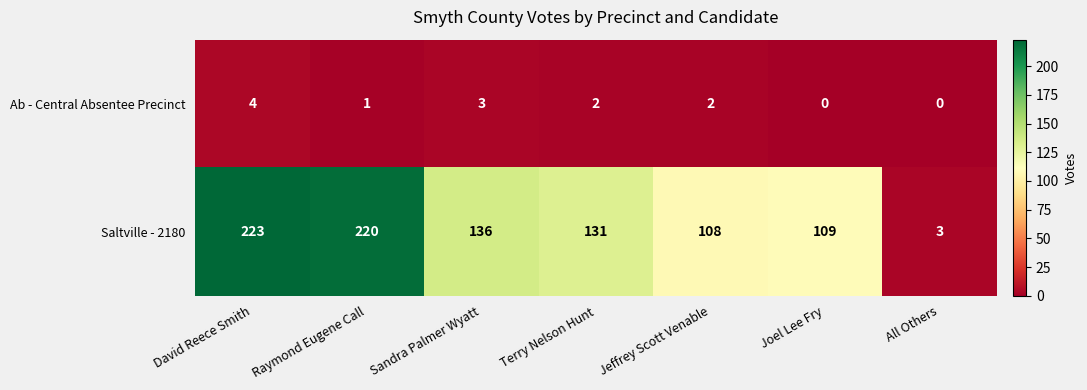

How many values in Ab - Central Absentee Precinct are above zero?

5